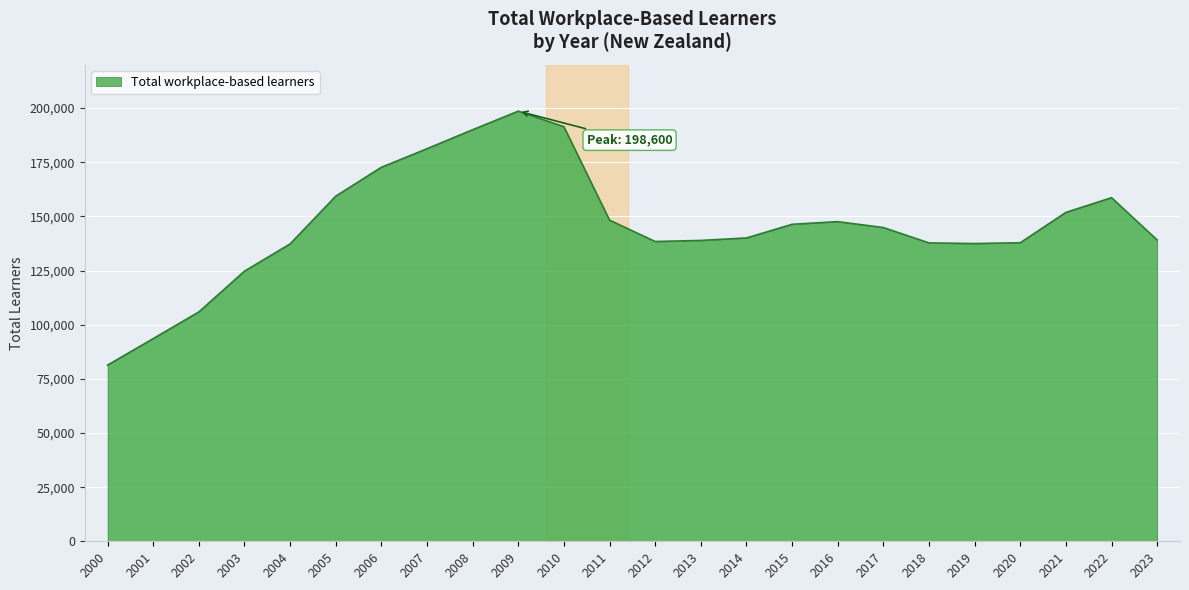

What is the sum of the values at 2022 and 2005?

317995